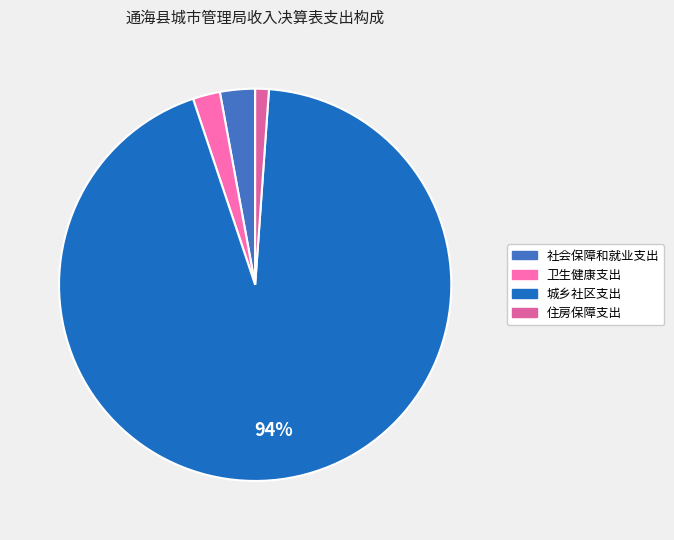

Rank the categories by value from lowest to highest.

住房保障支出, 卫生健康支出, 社会保障和就业支出, 城乡社区支出